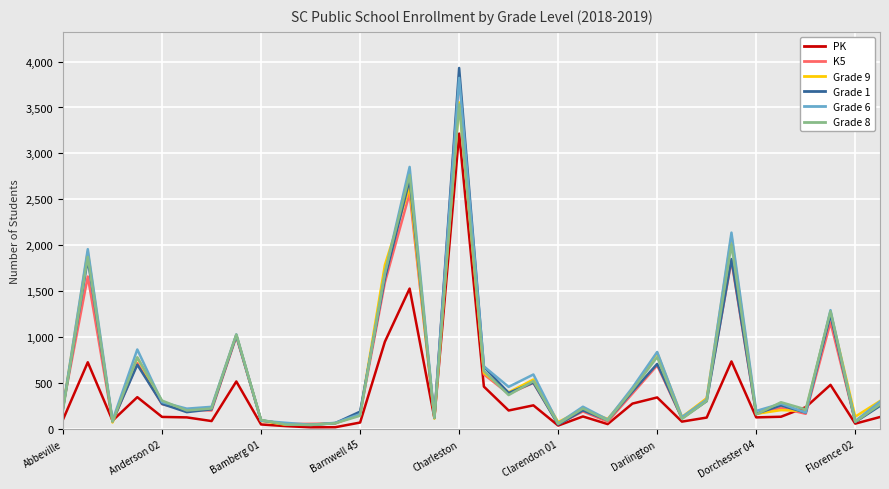

What is the smallest value displayed?

19